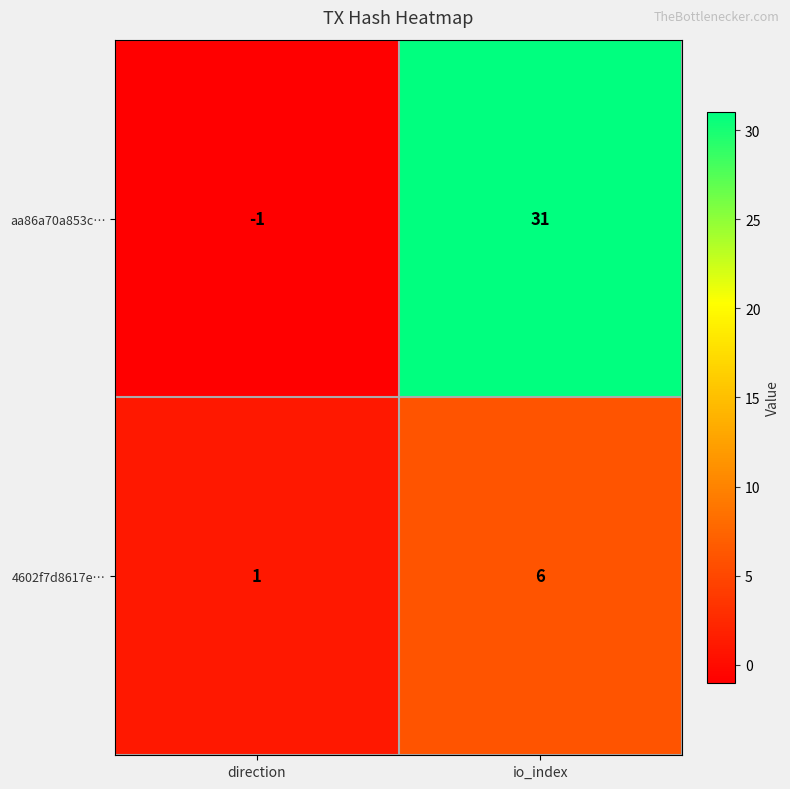

Reading right to left, list all the values displayed in this chart.

aa86a70a853c…: 31	-1
4602f7d8617e…: 6	1